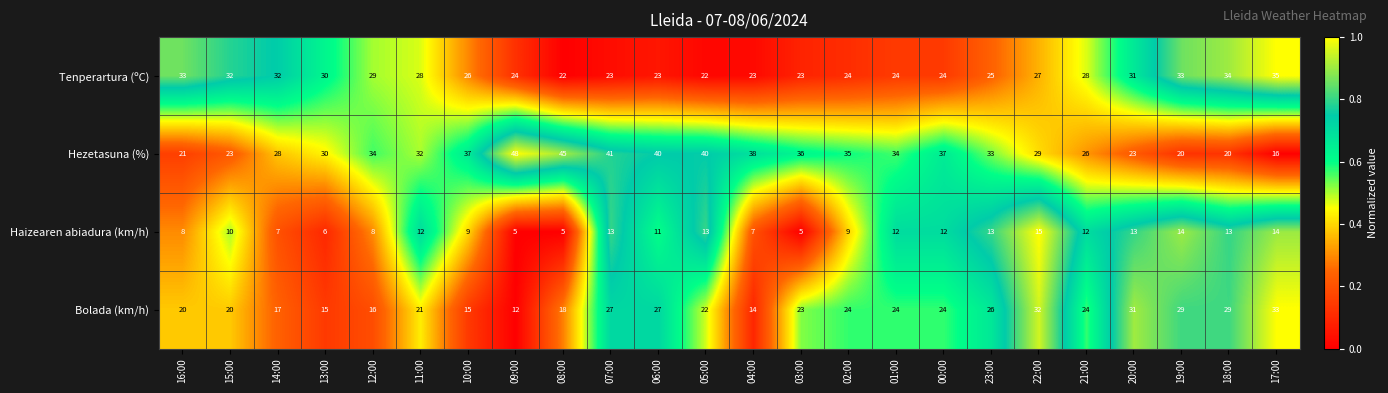

At which category is the sum across all series the highest?

07:00